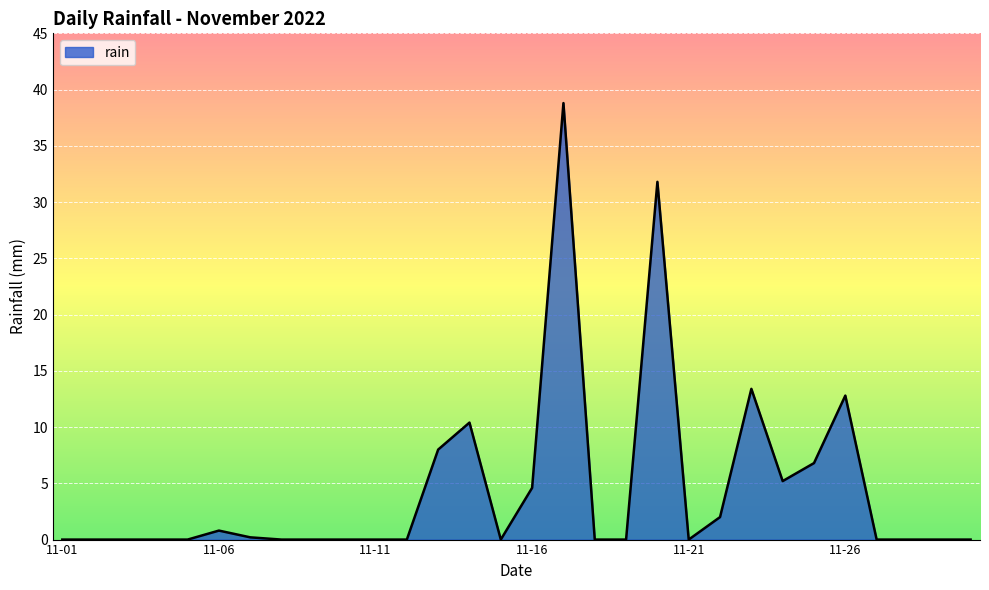

What is the difference between the maximum and minimum values?

38.8